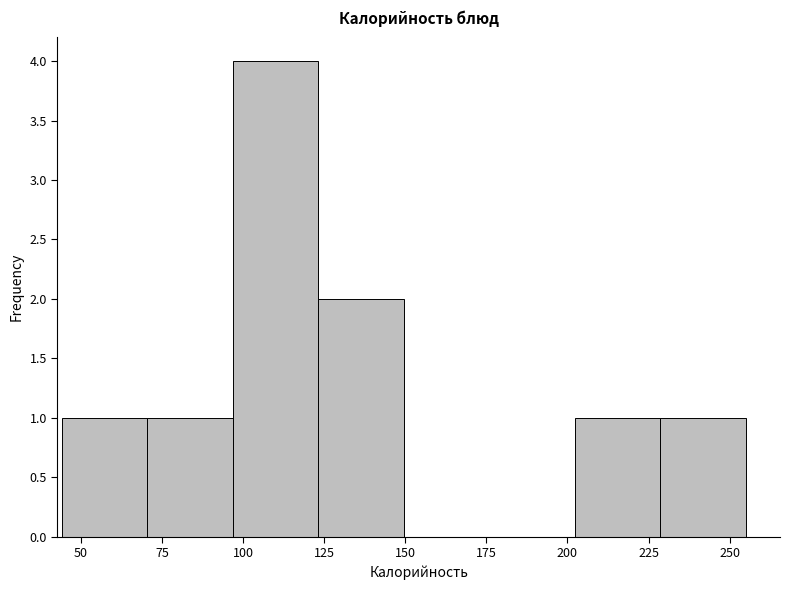

Reading left to right, list every bar in this chart as the range it spans on the x-axis followed by its height. Neither the bar edges nor the heights are printed on the chart, so give them approximately, as read against the axes.

45 to 70: 1
70 to 95: 1
95 to 125: 4
125 to 150: 2
150 to 175: 0
175 to 200: 0
200 to 230: 1
230 to 255: 1